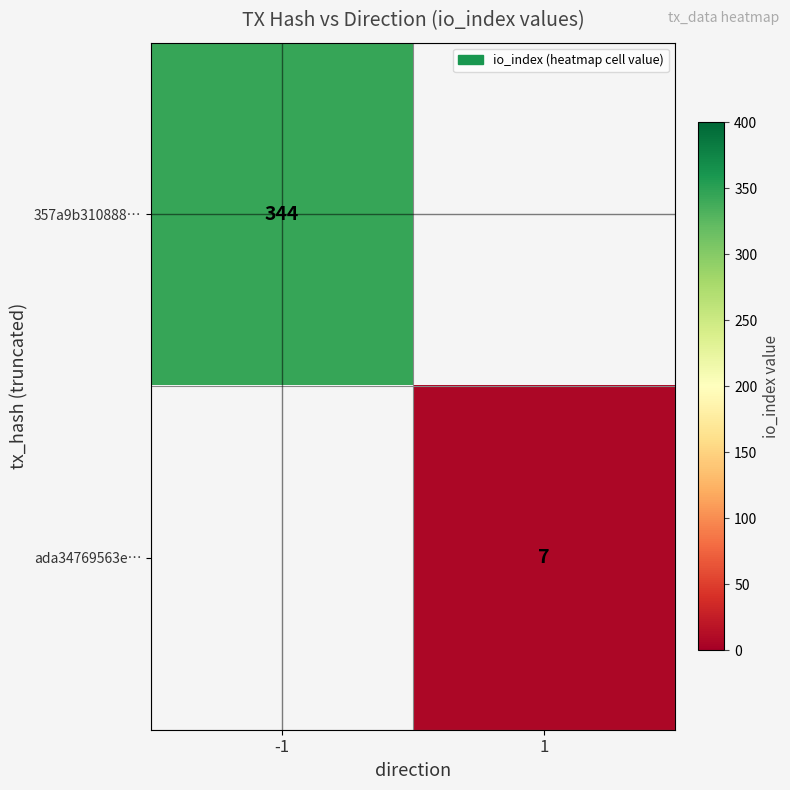

What is the maximum value shown in the chart?

344.0